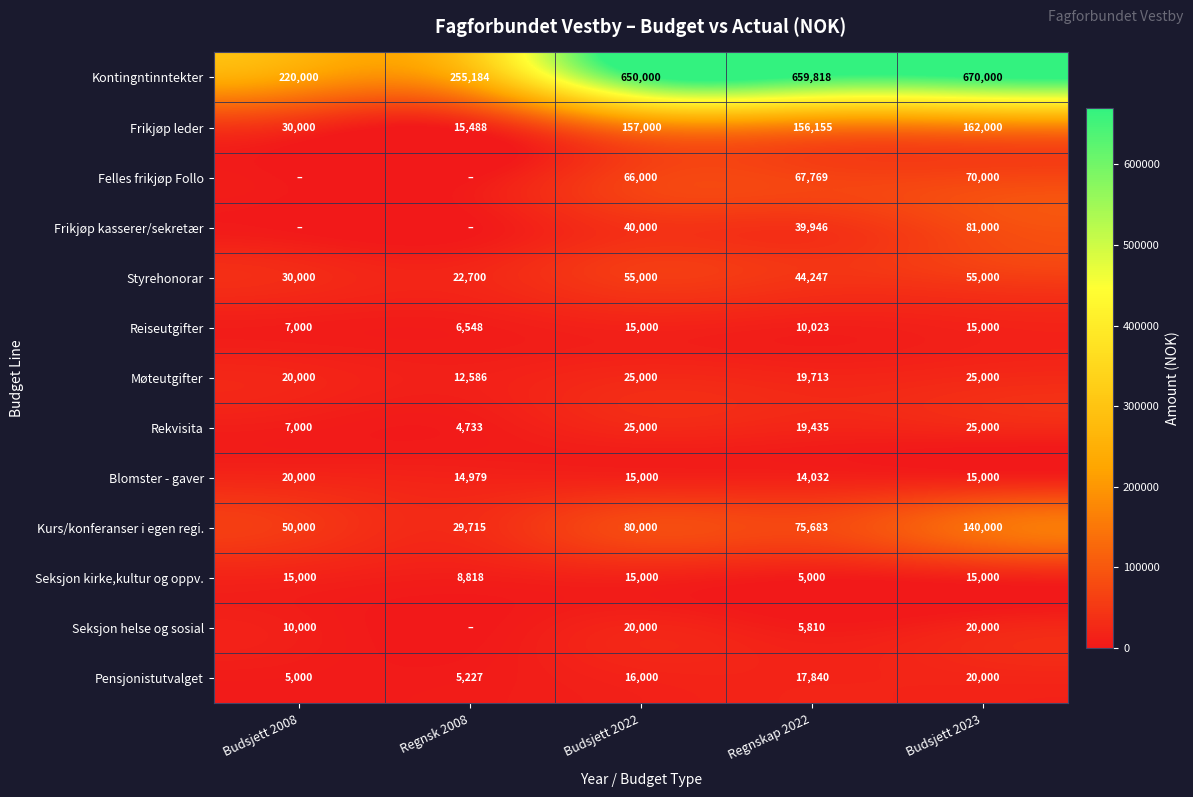

Is it true that Kontingntinntekter equals 346809 at Regnsk 2008?

False